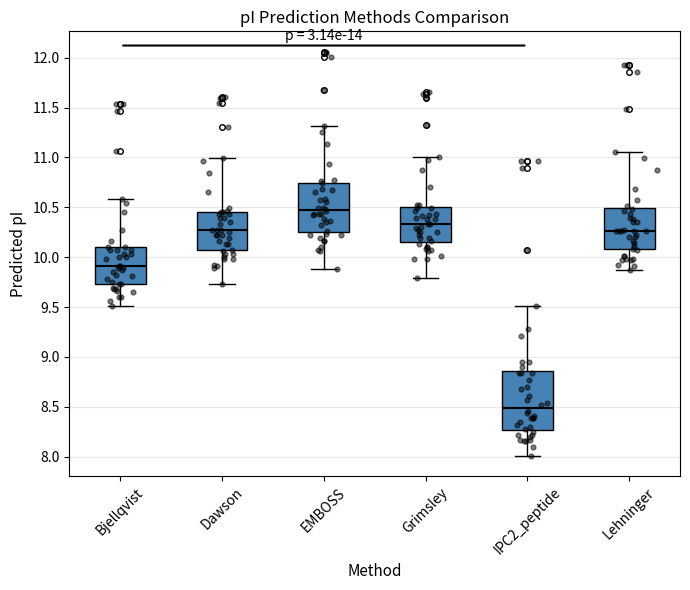

Reading left to right, read every box against the y-axis: the position of its median line, the range the box covers, and the ends of its whiskers. The values are not printed on the chart, so give them approximately, as read against the axis.

Bjellqvist: median 9.90, box 9.75 to 10.10, whiskers 9.50 to 10.60
Dawson: median 10.30, box 10.05 to 10.45, whiskers 9.75 to 11.00
EMBOSS: median 10.45, box 10.25 to 10.75, whiskers 9.90 to 11.30
Grimsley: median 10.35, box 10.15 to 10.50, whiskers 9.80 to 11.00
IPC2_peptide: median 8.50, box 8.25 to 8.85, whiskers 8.00 to 9.50
Lehninger: median 10.25, box 10.10 to 10.50, whiskers 9.85 to 11.05